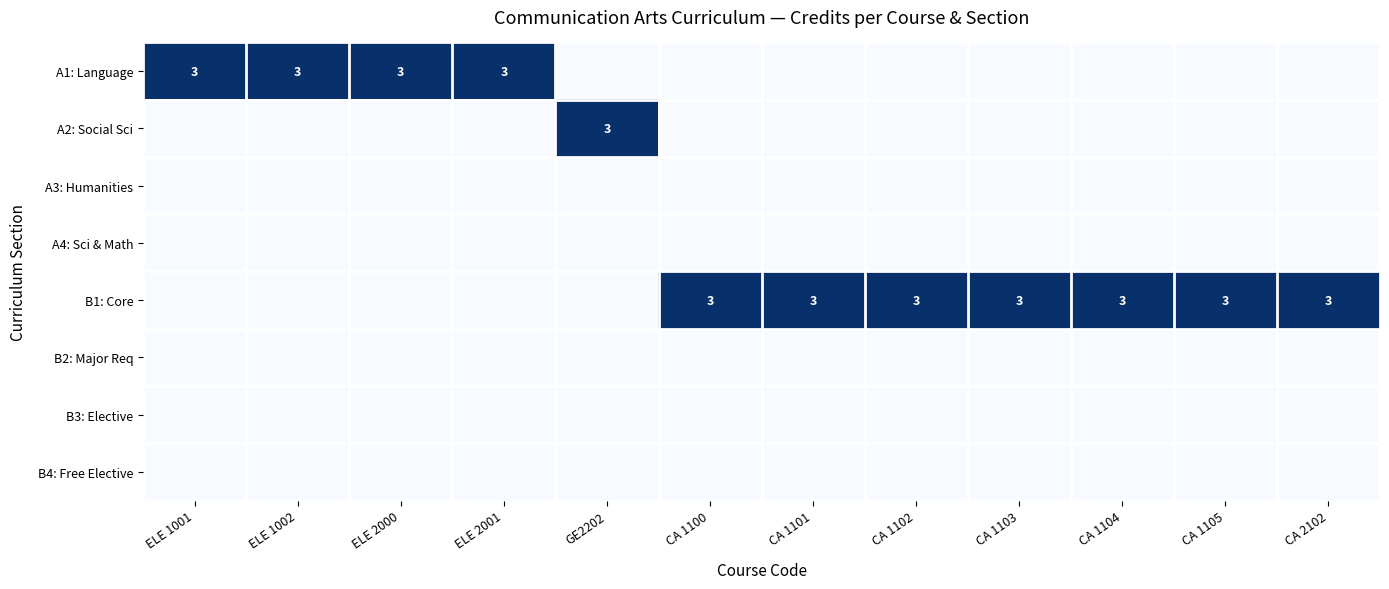

What is the difference between the highest and lowest values at CA 1100?

3